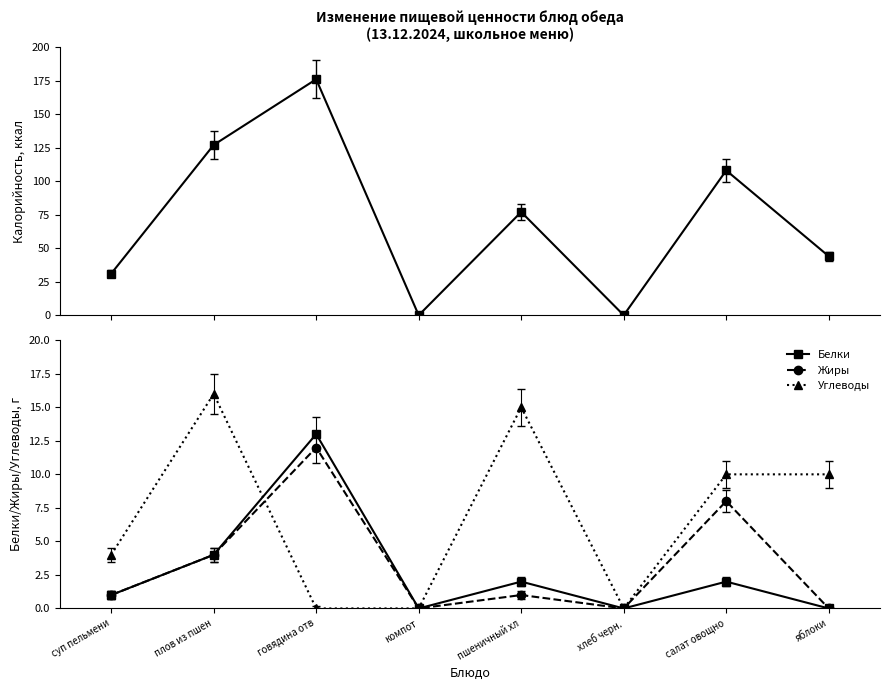

Rank the series by their maximum value, from highest to lowest.

Калорийность, Углеводы, Белки, Жиры